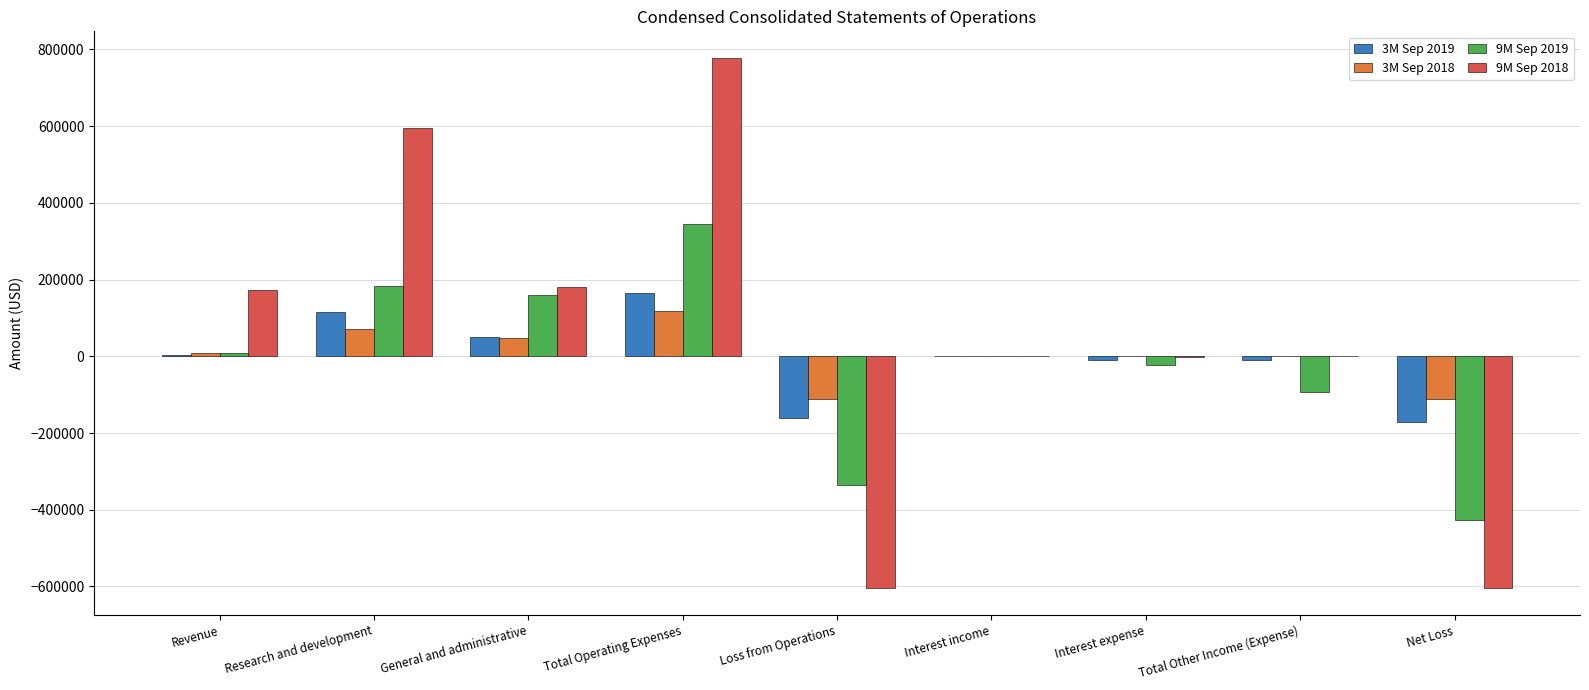

At which label does 3M Sep 2019 reach its peak?

Total Operating Expenses